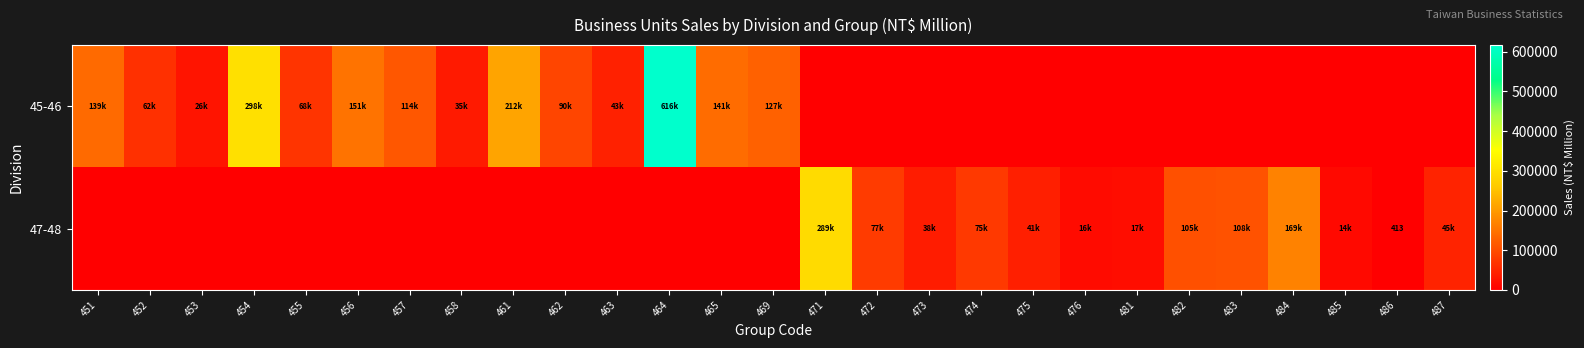

What is the total value across all series at 453?

26990